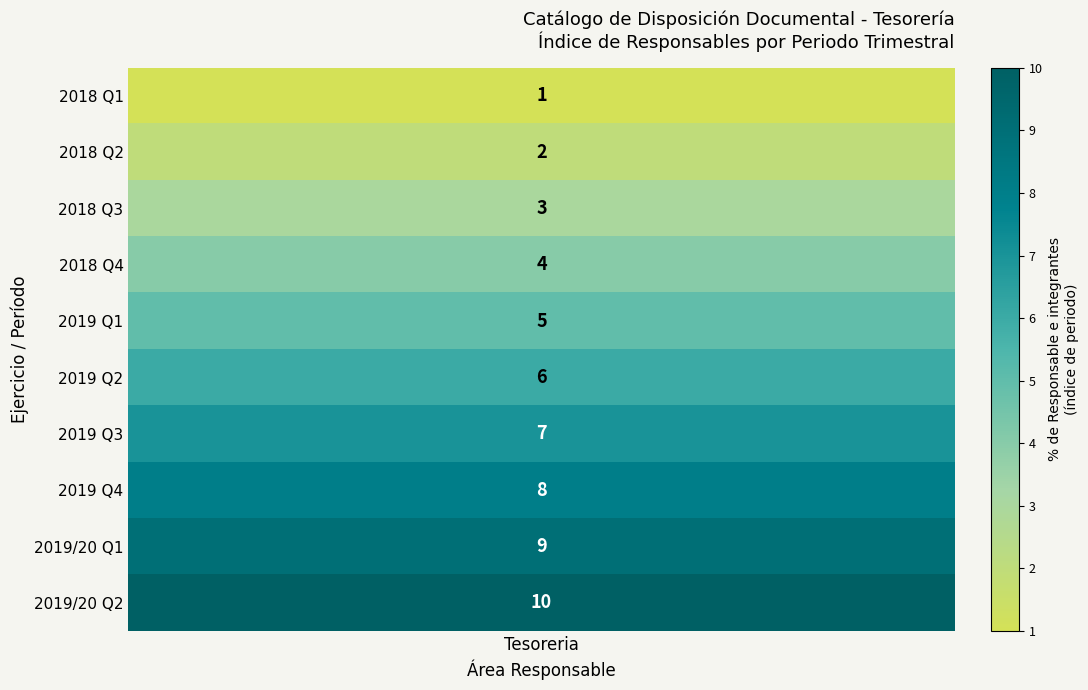

How many values in the Q1 series exceed 3?

1